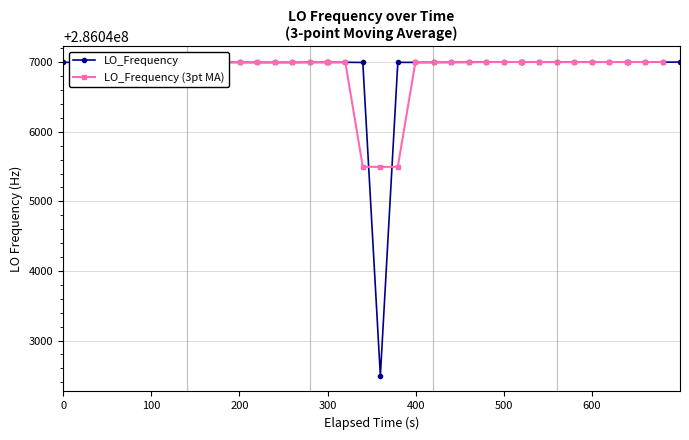

True or false: LO_Frequency has more than 1 points higher than both neighbors.

True